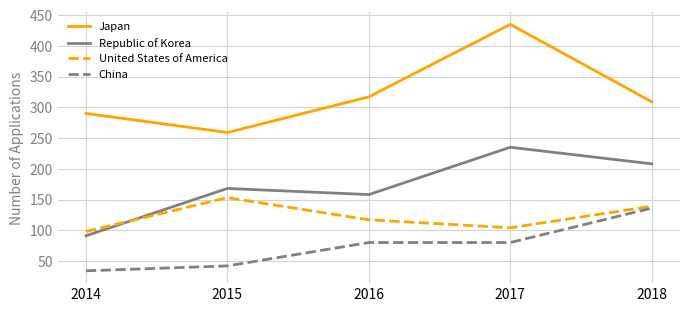

What value does the Japan series have at 2014?

290